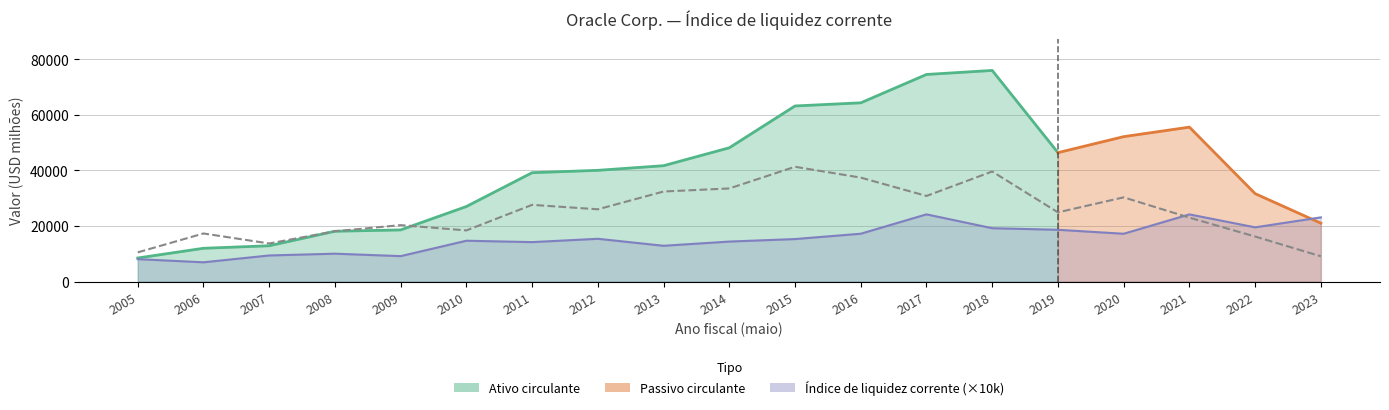

What is the difference between the highest and lowest values at 2014?

19111.0